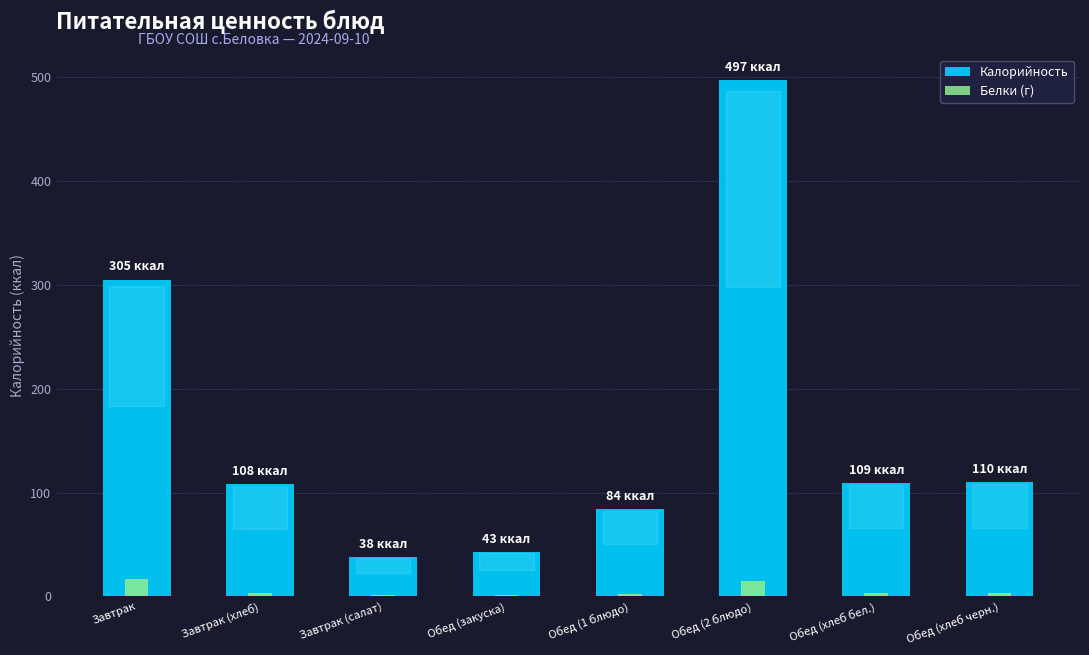

Reading left to right, transcribe all the data shown in this chart.

Калорийность: Завтрак=305	Завтрак (хлеб)=108	Завтрак (салат)=38	Обед (закуска)=43	Обед (1 блюдо)=84	Обед (2 блюдо)=497	Обед (хлеб бел.)=109	Обед (хлеб черн.)=110
Белки (г): Завтрак=17	Завтрак (хлеб)=3	Завтрак (салат)=1	Обед (закуска)=1	Обед (1 блюдо)=2	Обед (2 блюдо)=15	Обед (хлеб бел.)=3	Обед (хлеб черн.)=3